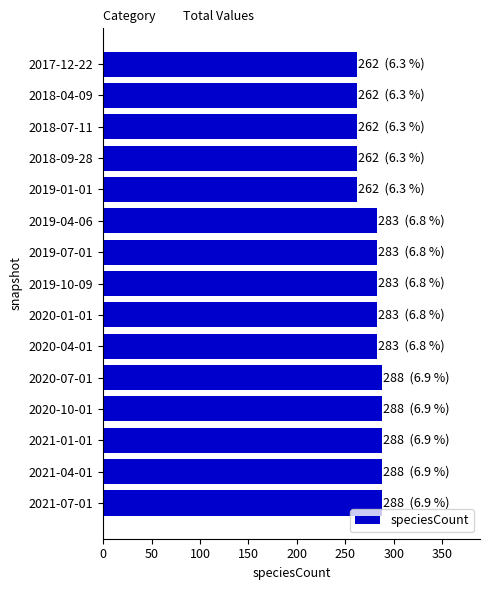

Is it true that the value at 2021-04-01 is 389?

False